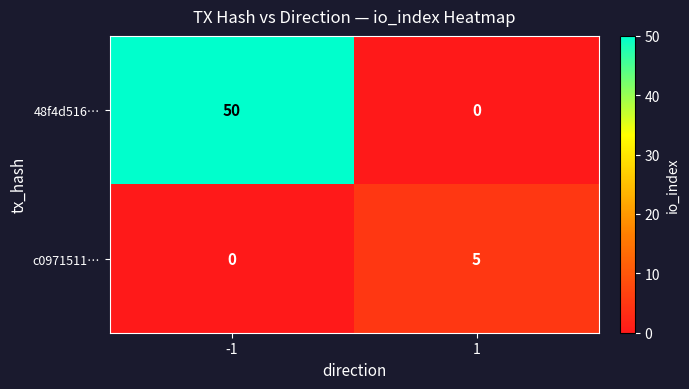

What is the difference between the c0971511… values at 1 and -1?

5